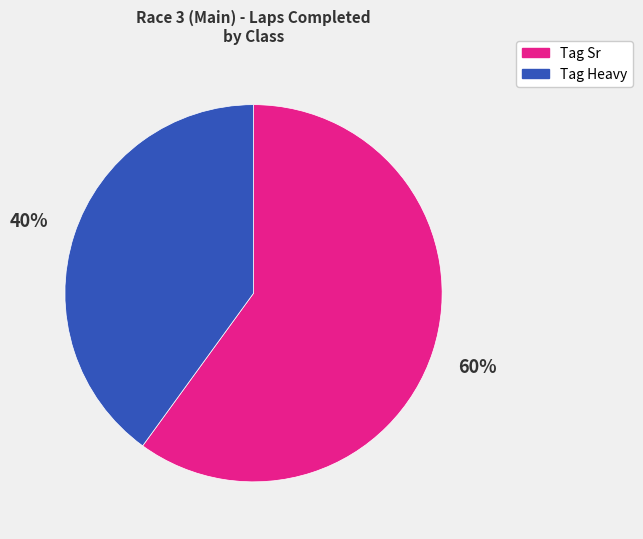

Which category has the biggest portion of the pie?

Tag Sr